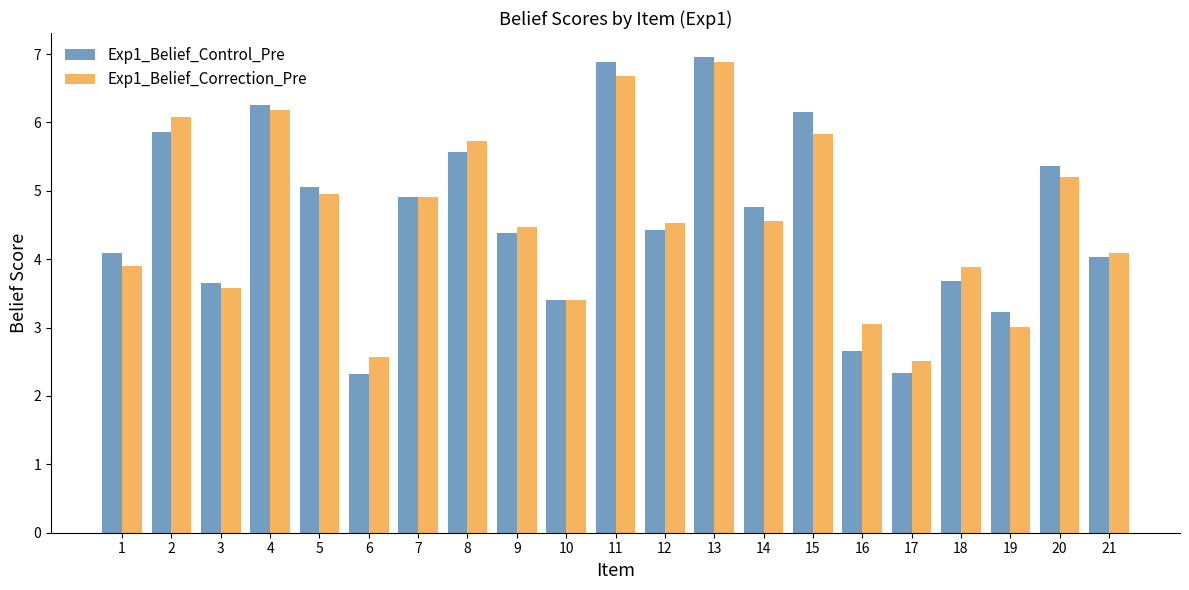

List the series in order of their peak value, highest first.

Exp1_Belief_Control_Pre, Exp1_Belief_Correction_Pre